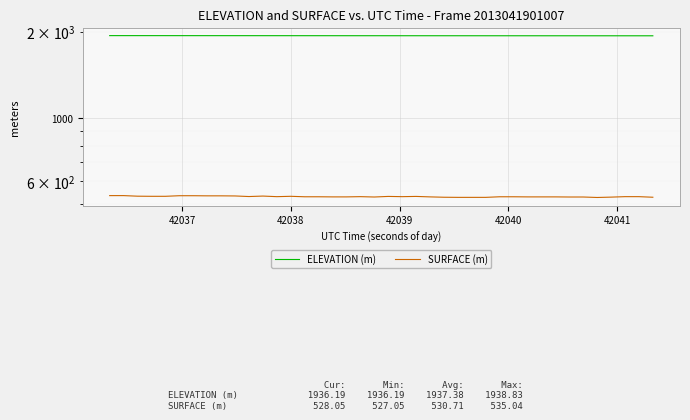

Which series has the widest spread of values?

SURFACE (m)